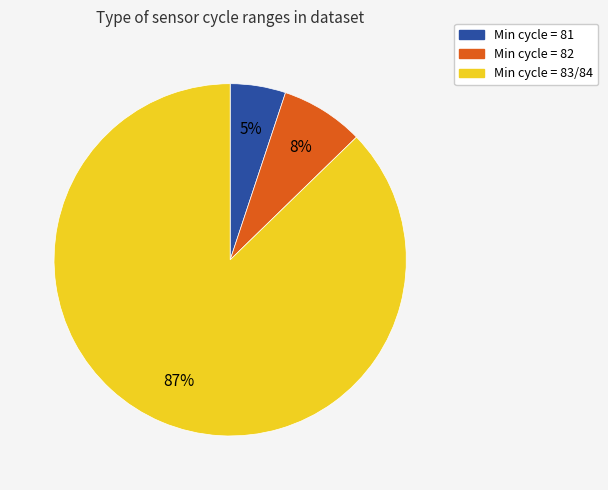

Is there a majority slice in this chart?

Yes